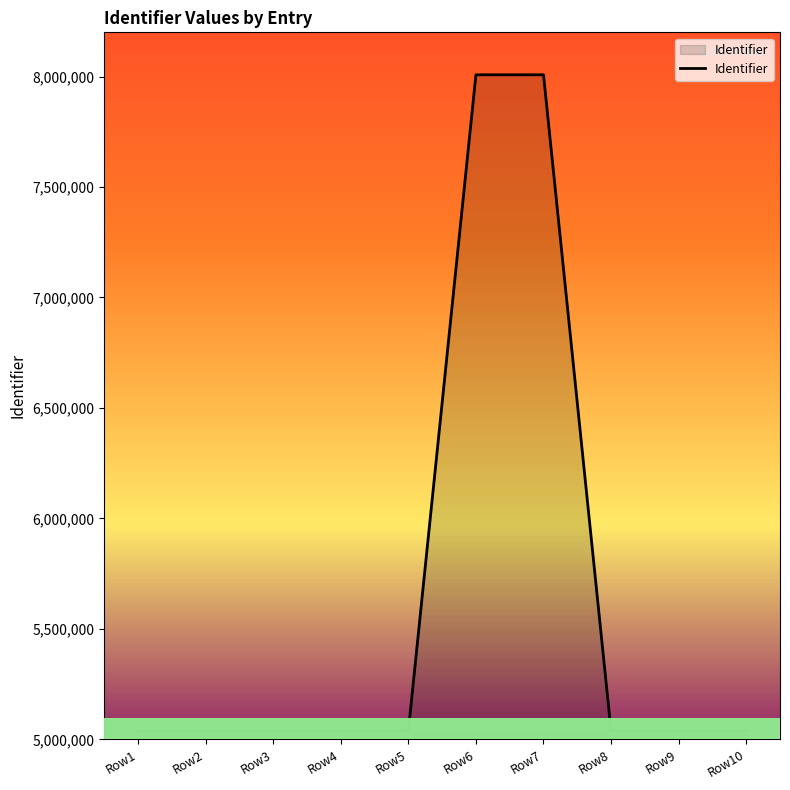

Which has a higher value, Row7 or Row9?

Row7